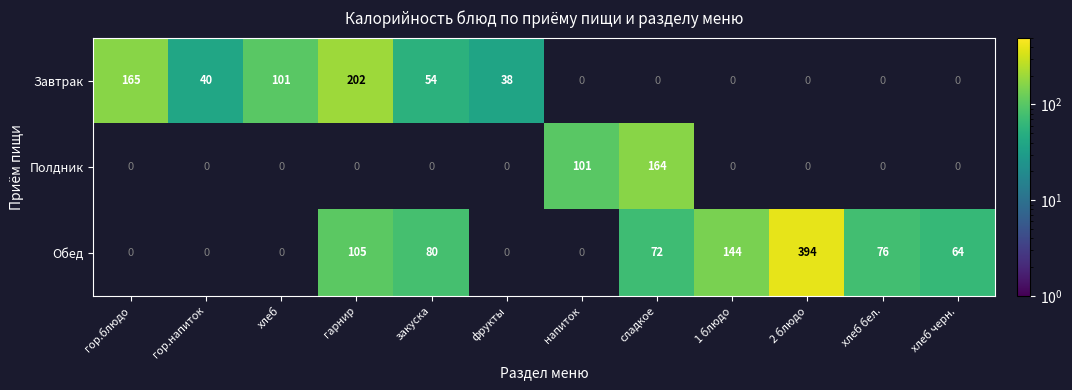

Is it true that Обед equals 394 at 2 блюдо?

True